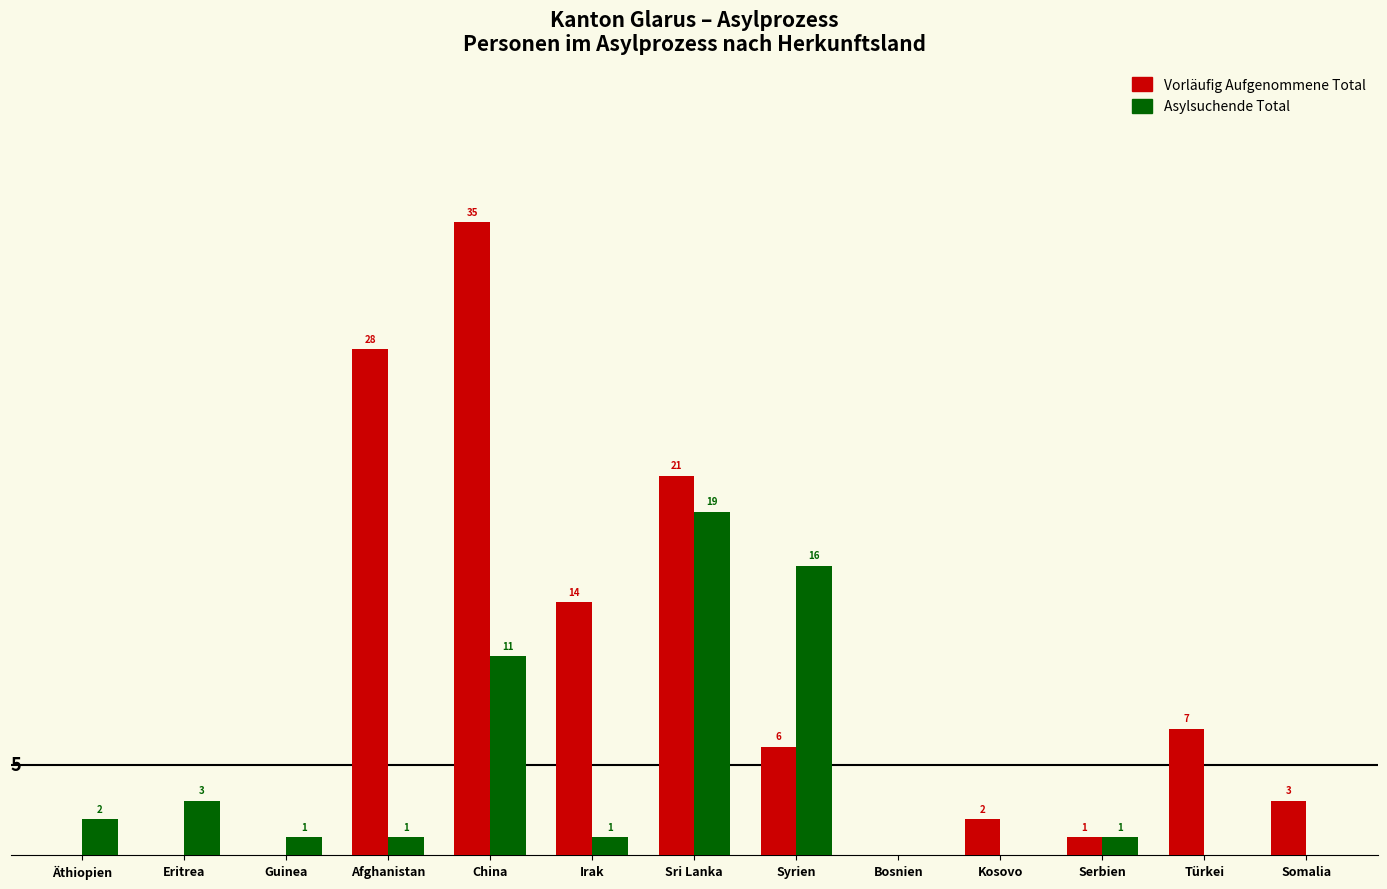

At which category does the chart reach its peak across all series?

China